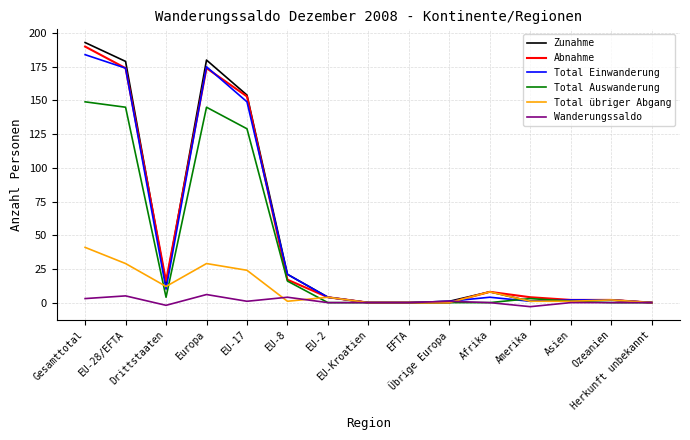

Which series has the widest spread of values?

Zunahme